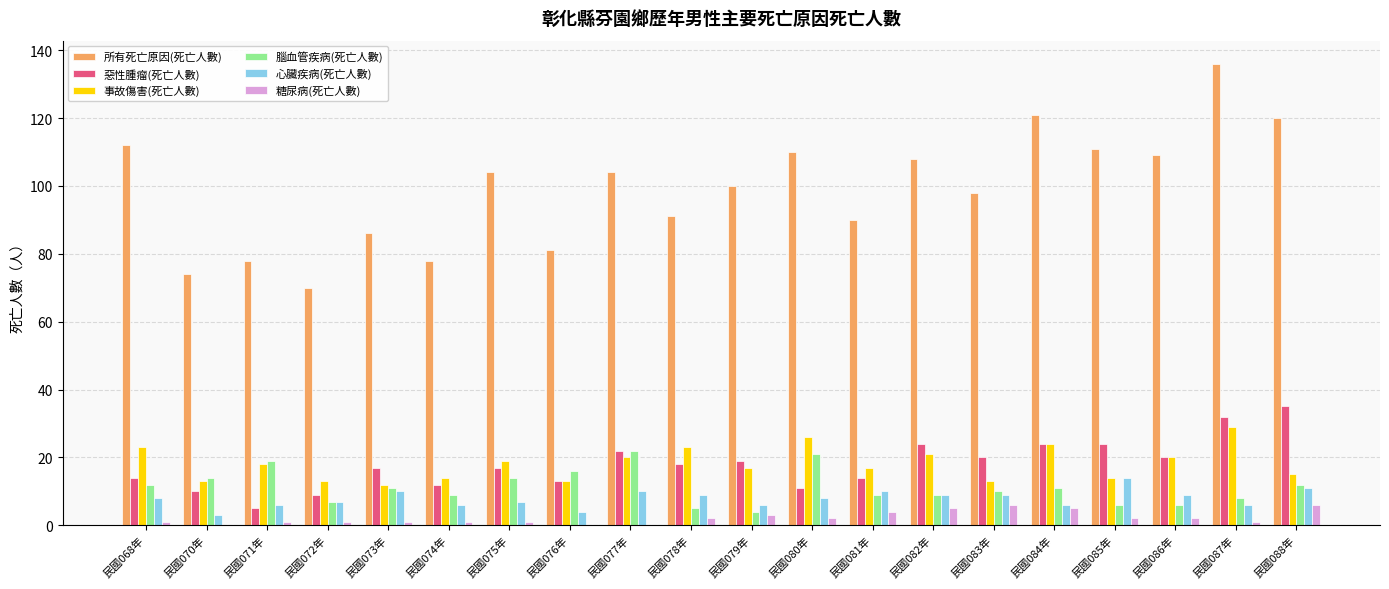

Which series changed the most between 民國073年 and 民國080年?

所有死亡原因(死亡人數)